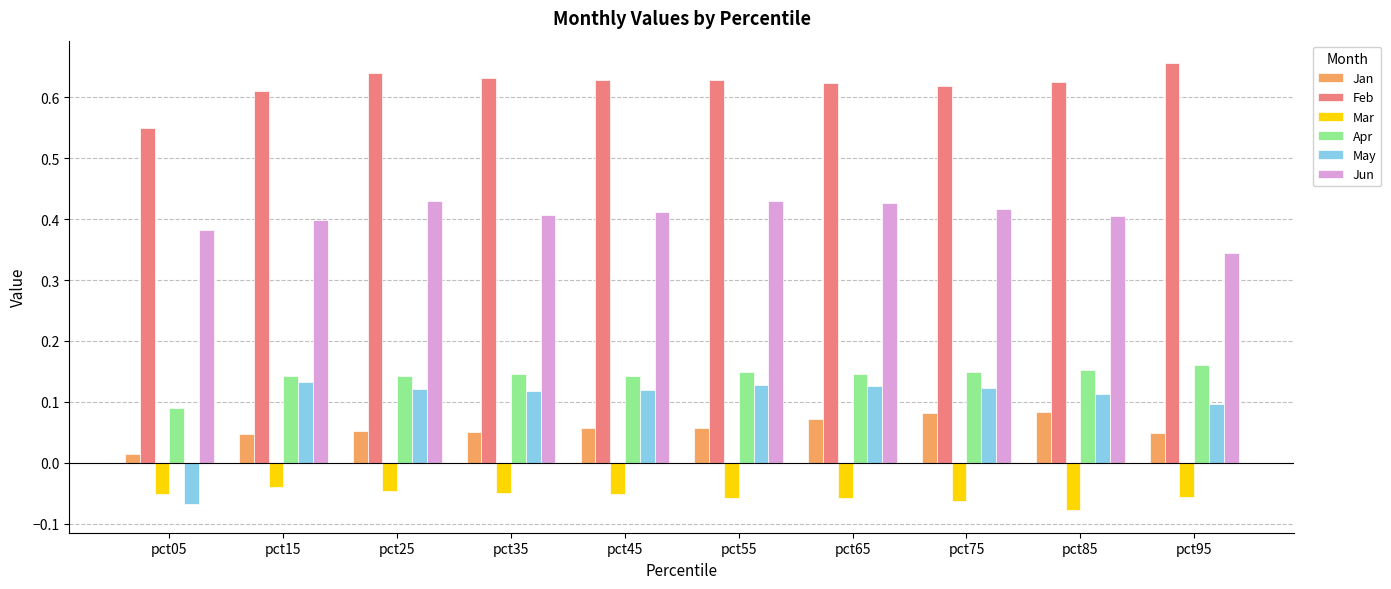

Which series has the largest total across all categories?

Feb